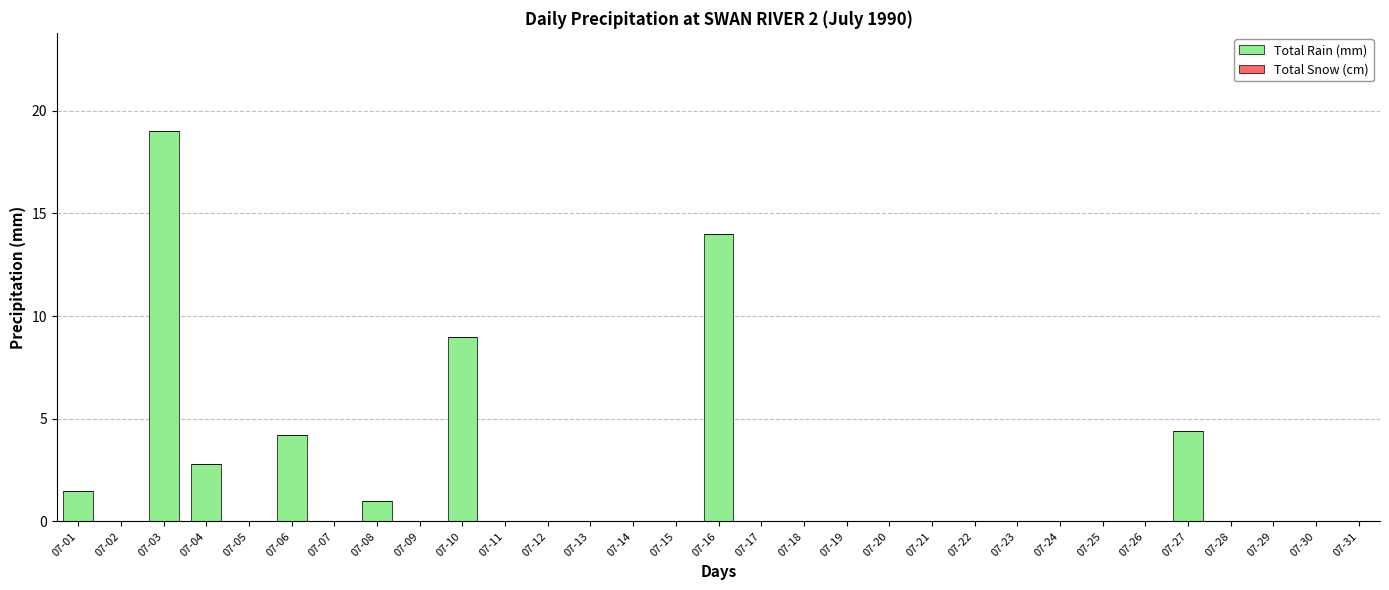

Is it true that the value at 07-25 is 9.6?

False